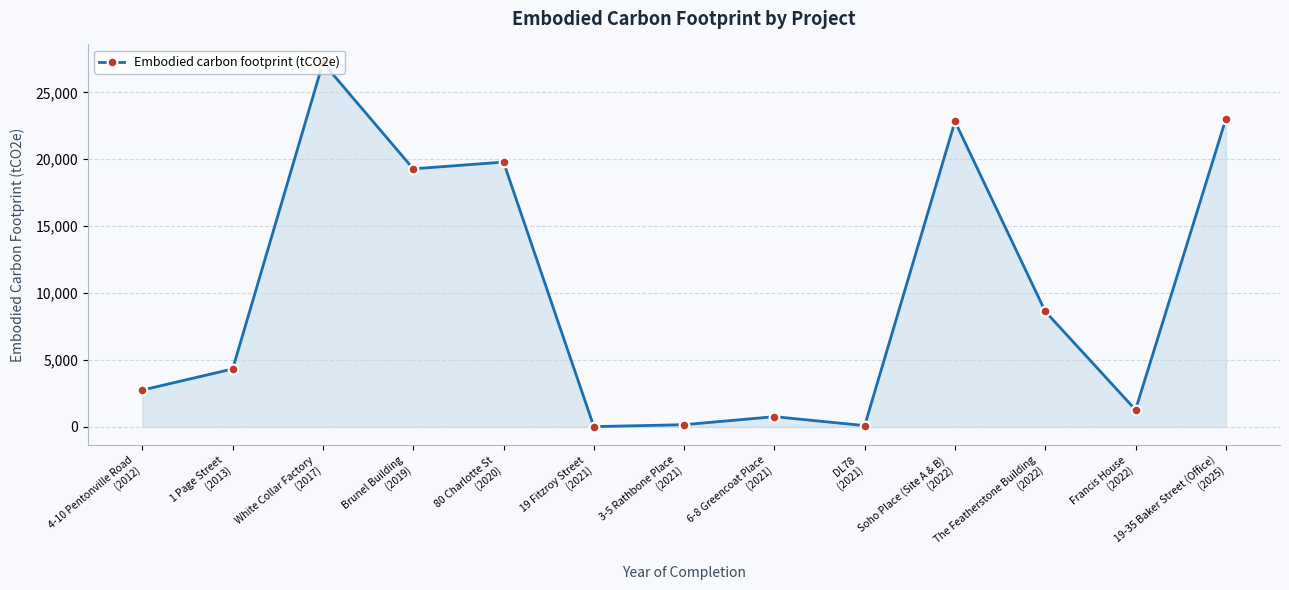

What is the greatest value displayed?

27222